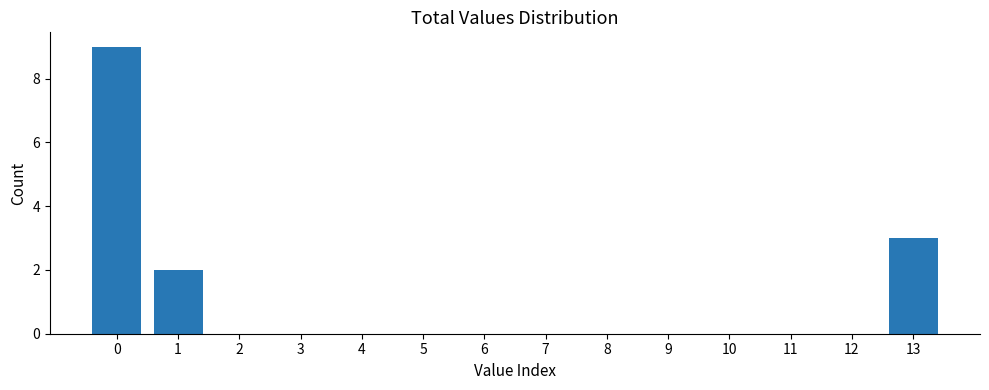

Reading left to right, transcribe all the data shown in this chart.

0=9	1=2	2=0	3=0	4=0	5=0	6=0	7=0	8=0	9=0	10=0	11=0	12=0	13=3